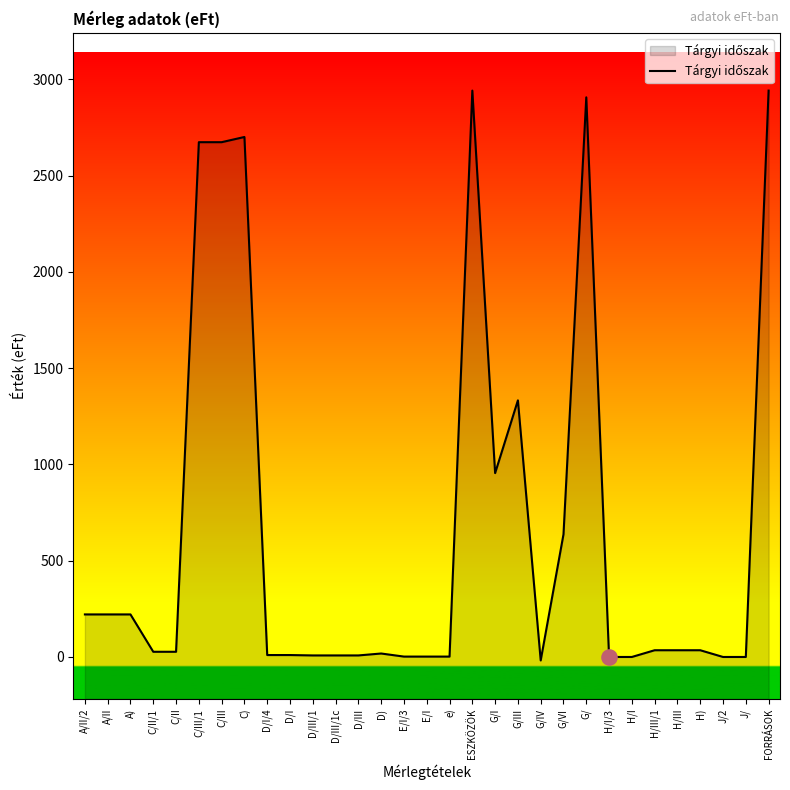

Which has a higher value, E/I/3 or e)?

E/I/3